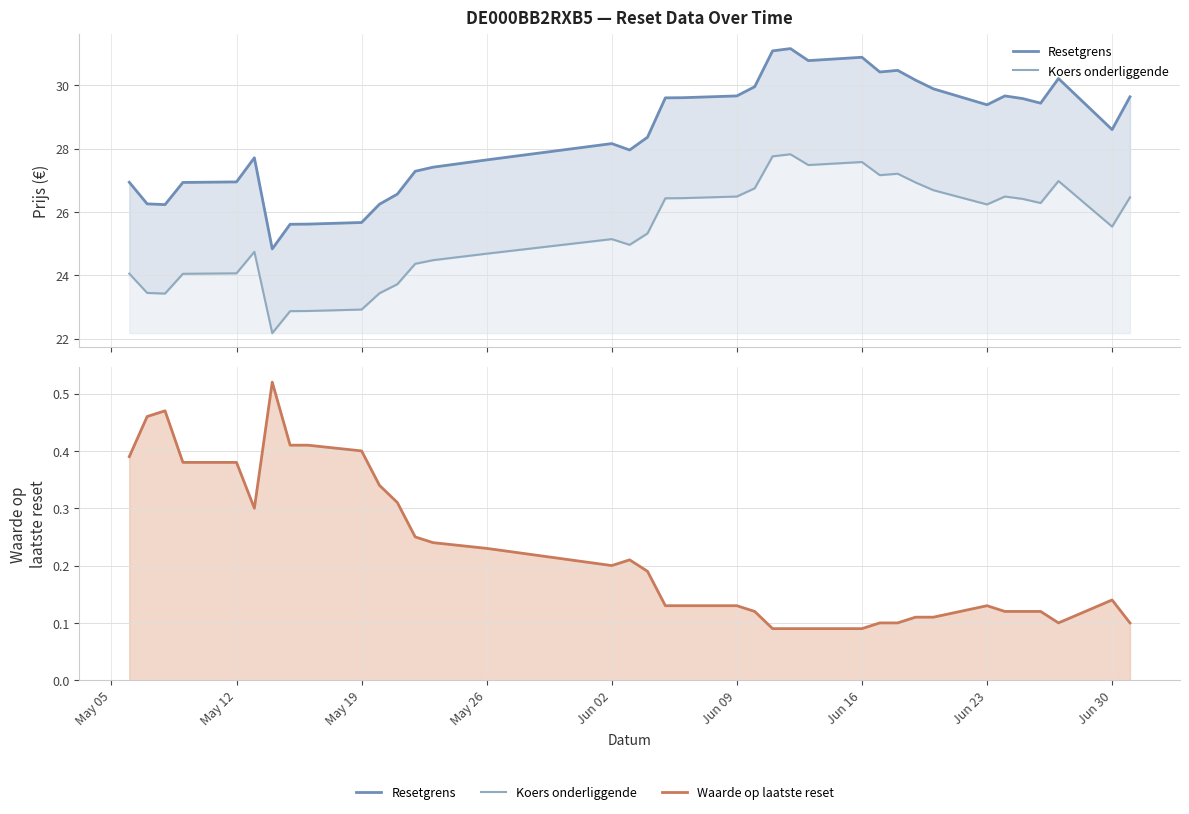

Does the chart have visible grid lines?

Yes